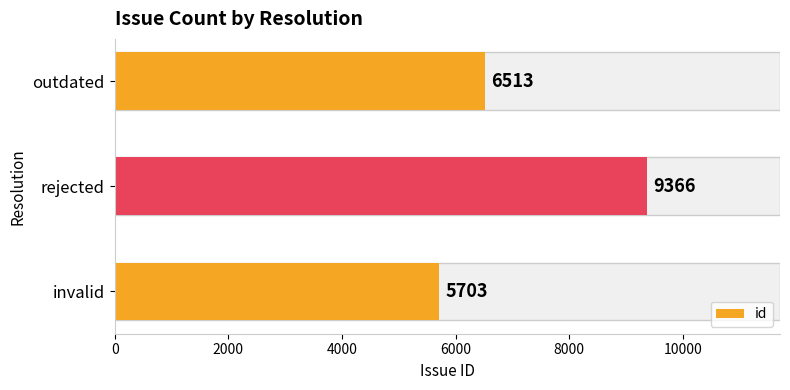

How many distinct data groups are displayed?

1